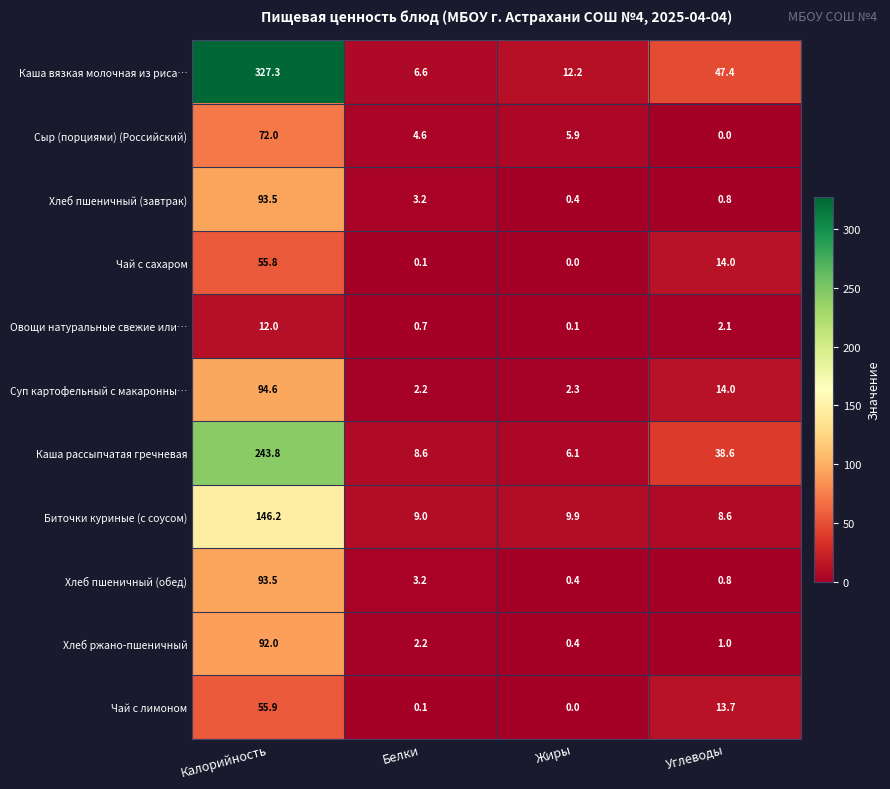

What is the maximum value for Чай с сахаром?

55.8